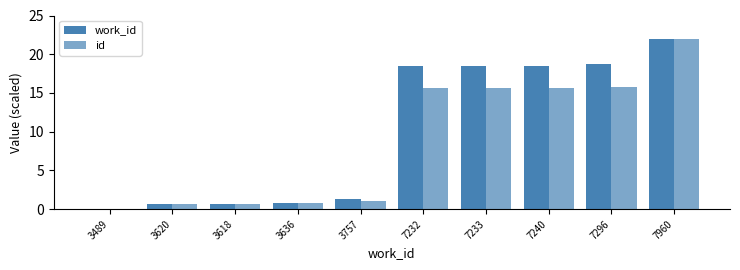

How many values in the work_id series exceed 18?

5